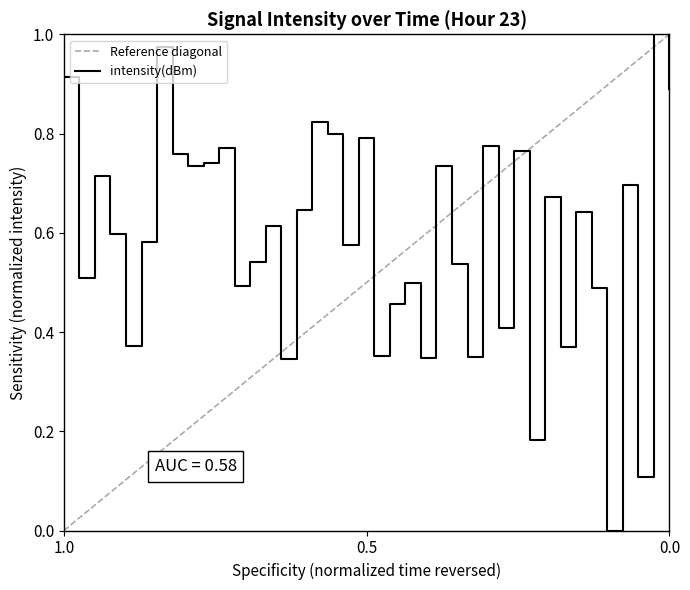

What is the greatest value displayed?

1.0